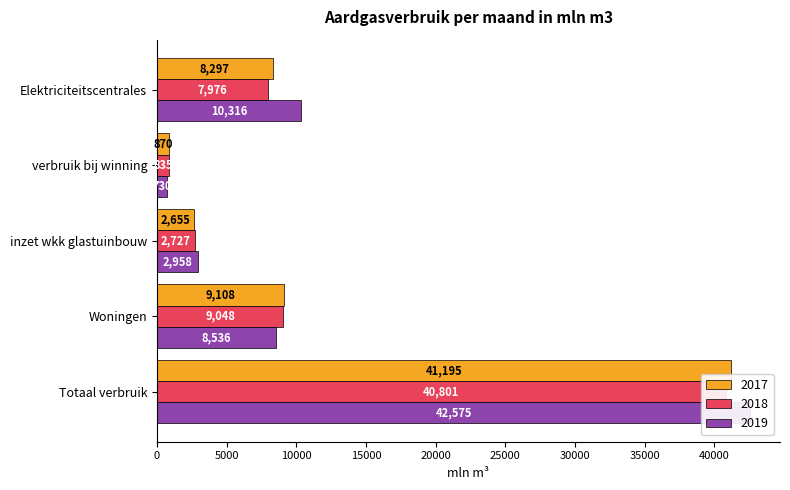

Which has a higher value, Woningen or inzet wkk glastuinbouw?

Woningen